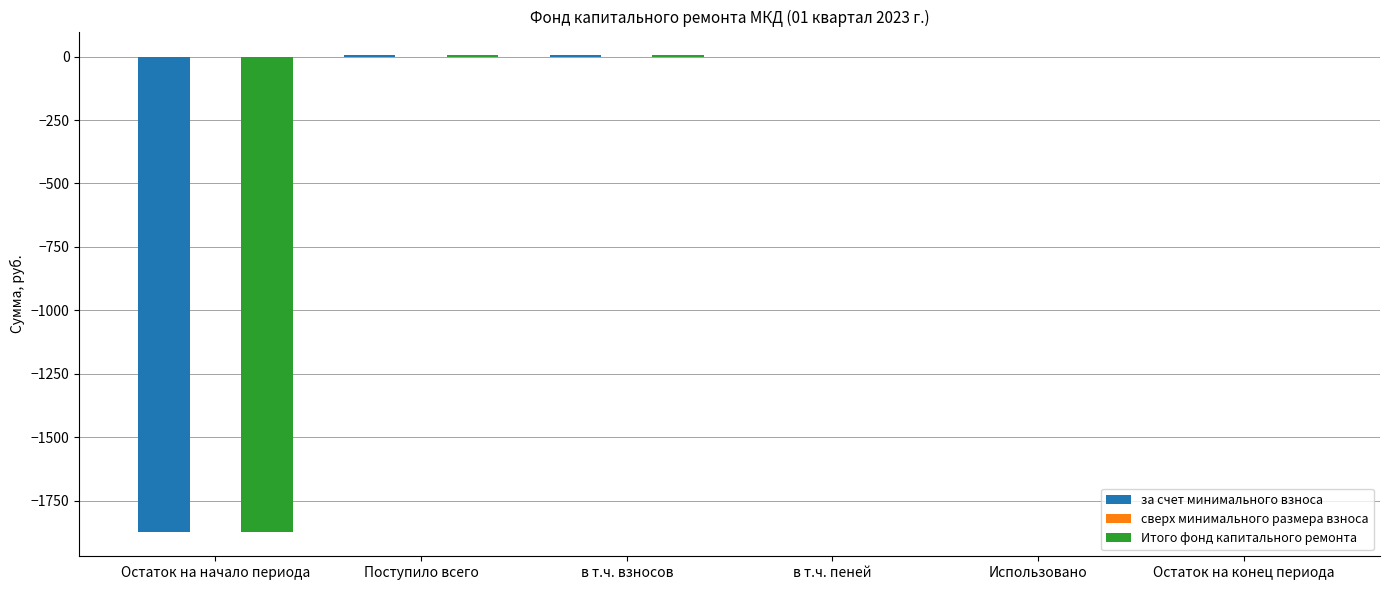

What is the sum of all за счет минимального взноса values?

-1865.7